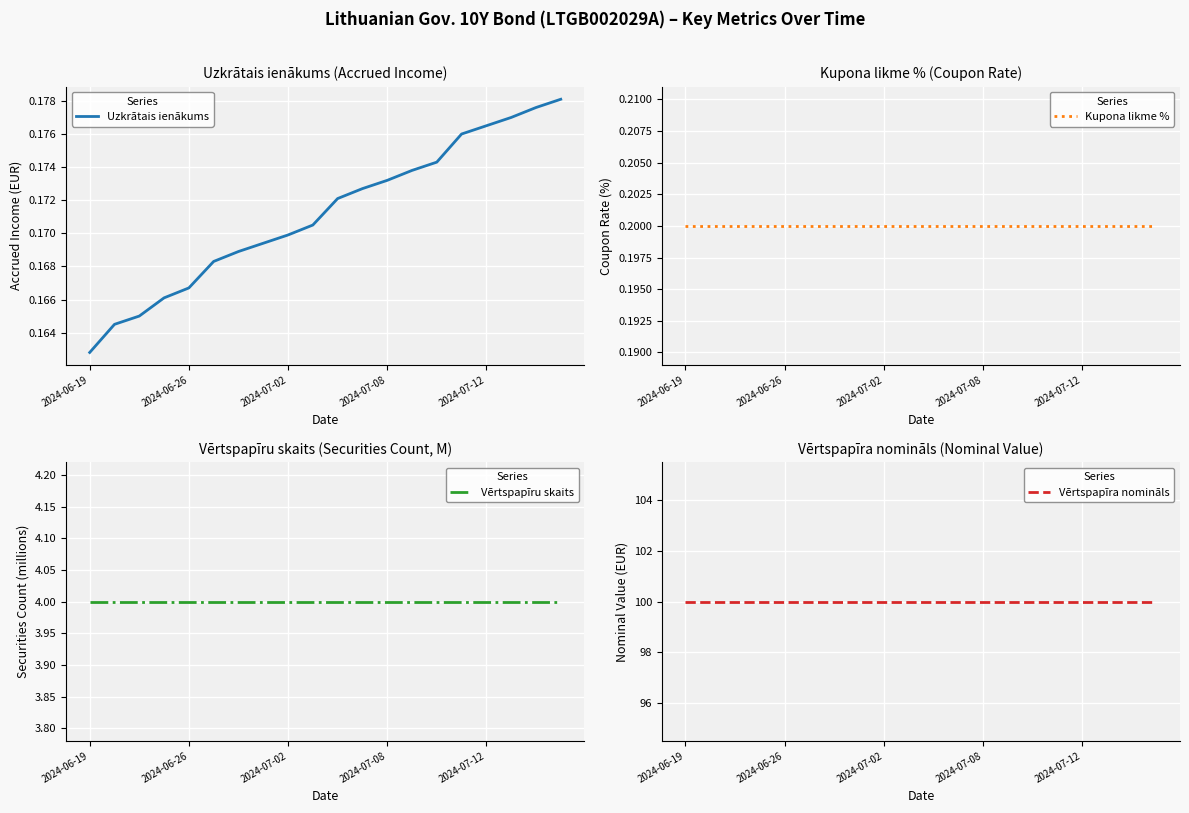

What position from the right is 2024-06-19?

20